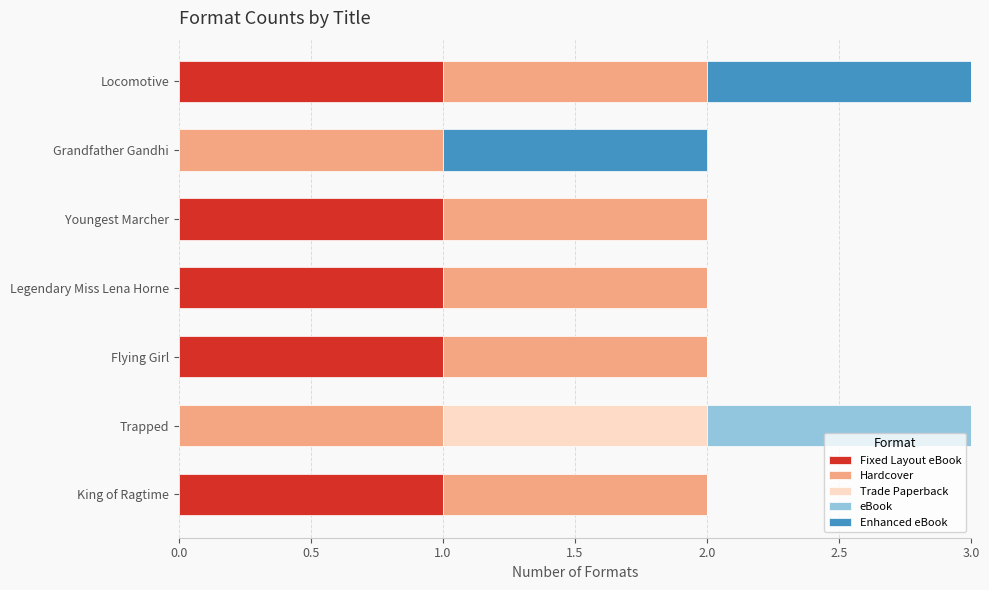

What is the total value across all series at Locomotive?

3